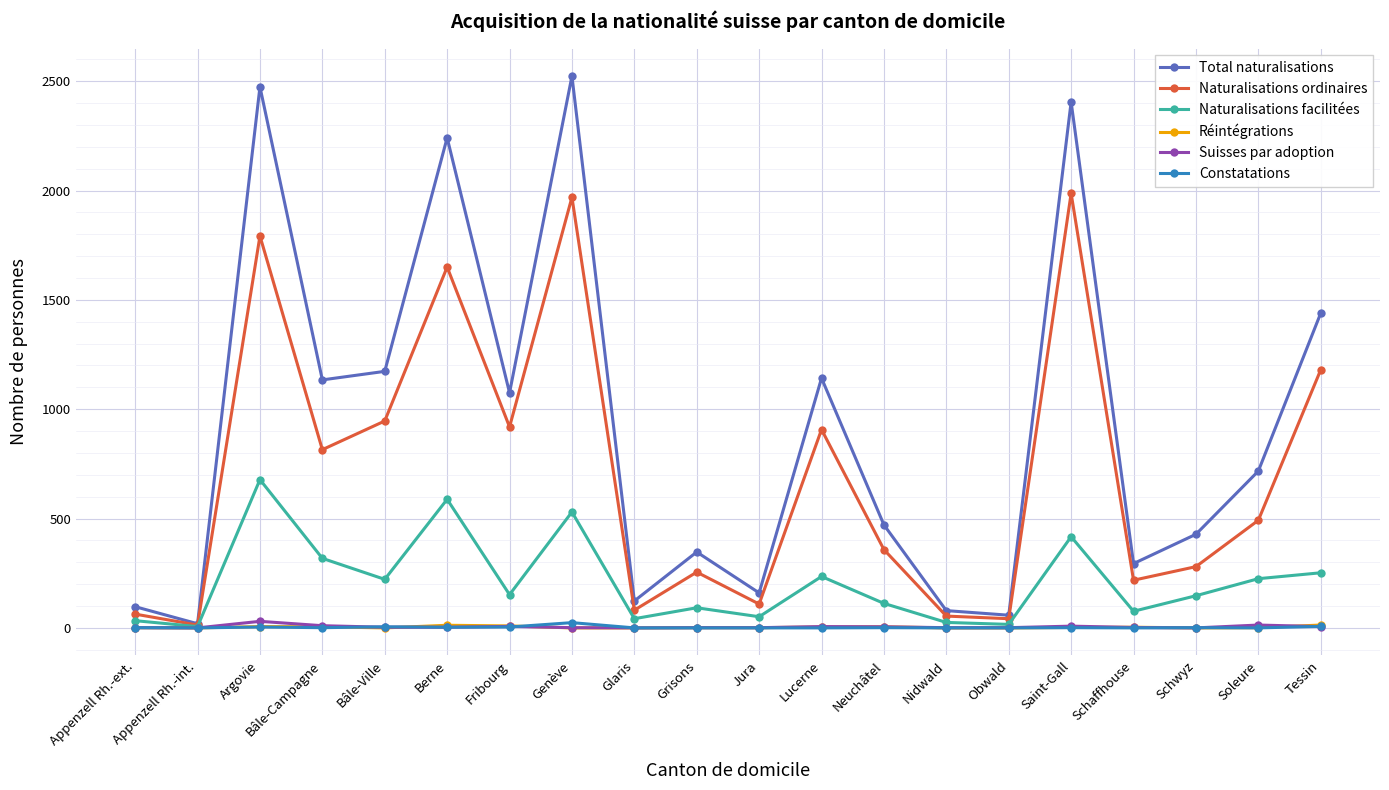

What is the maximum value shown in the chart?

2523